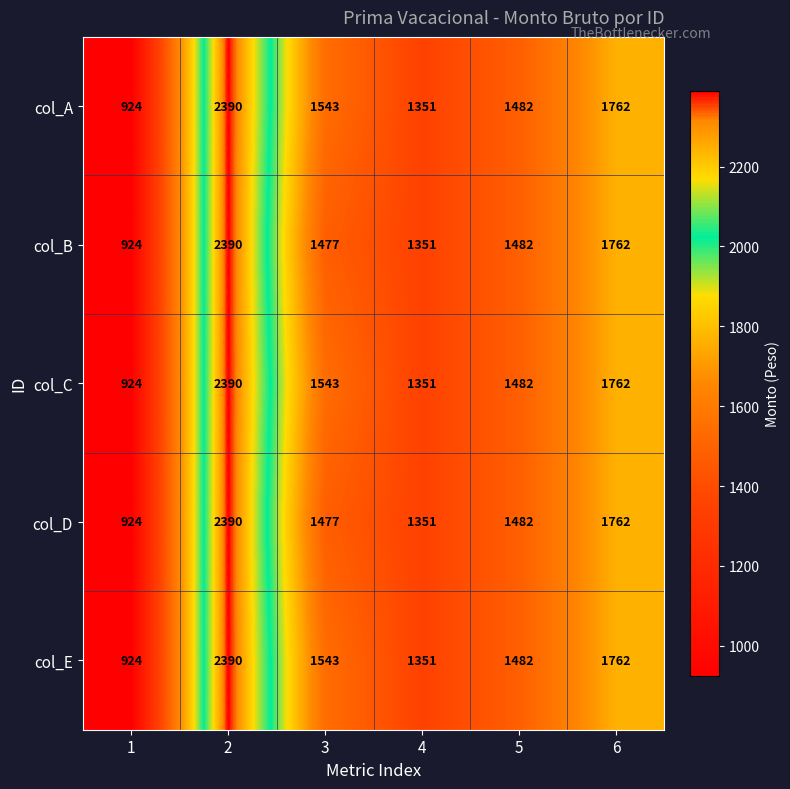

How many data points does each series have?

6